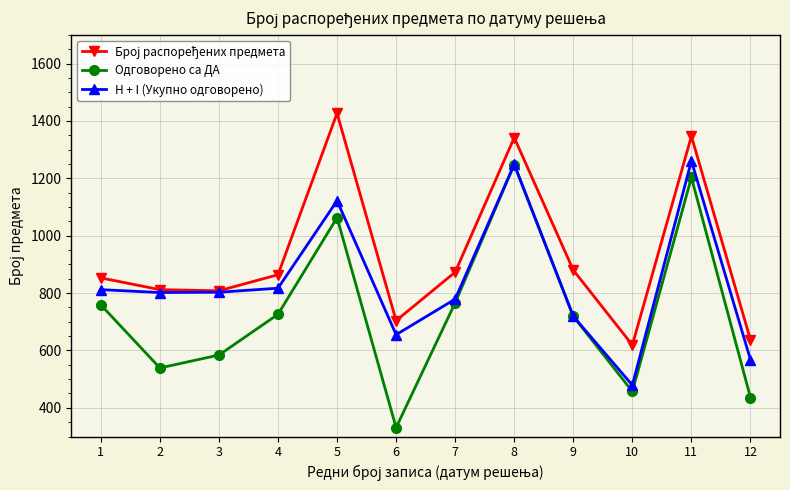

What is the smallest value displayed?

331